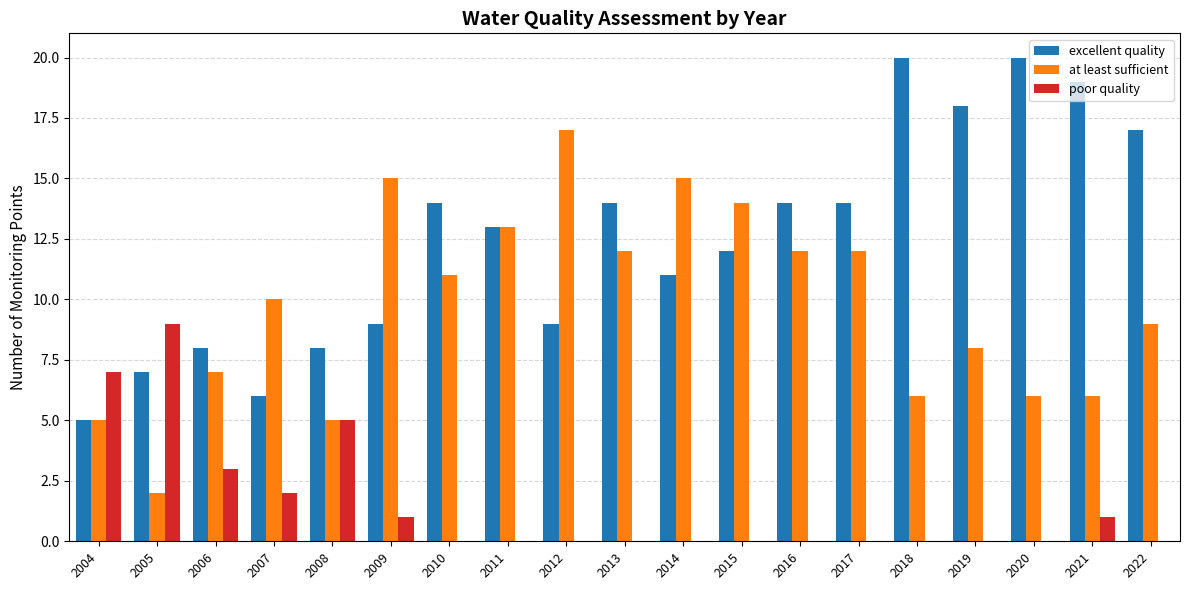

What is the sum of all excellent quality values?

238